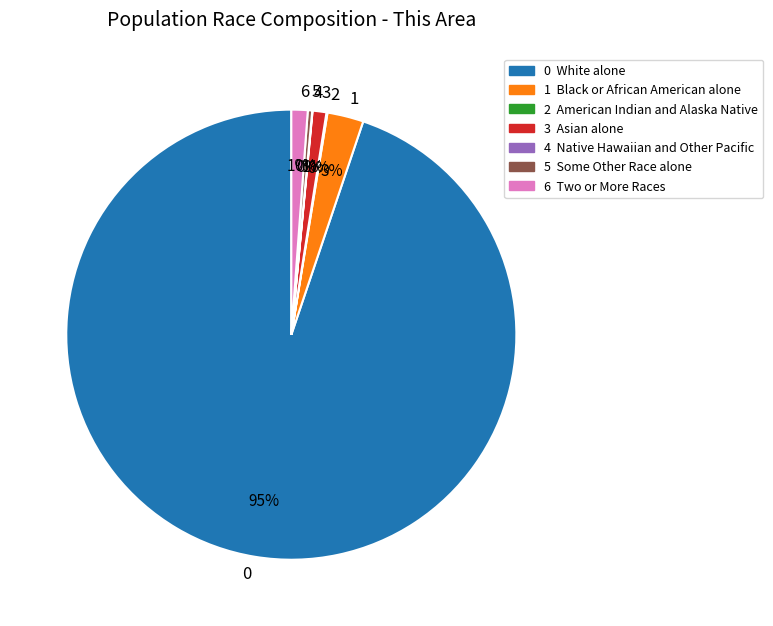

To the nearest percent, what is the combined percentage of 0 and 5?

95%